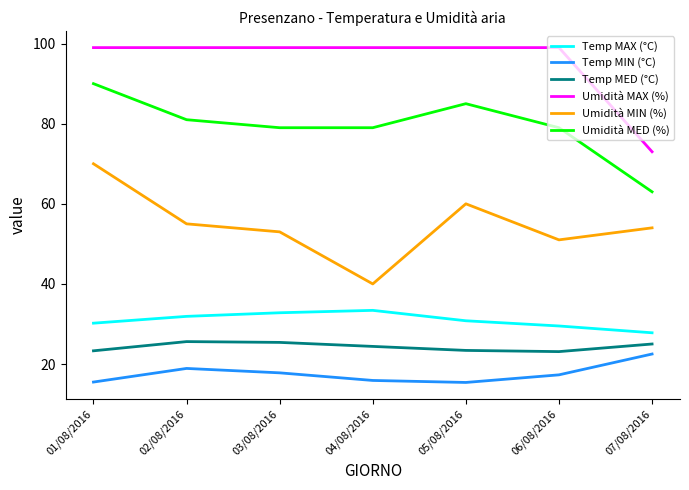

True or false: Temp MED (°C) and Umidità MAX (%) cross at least once.

False